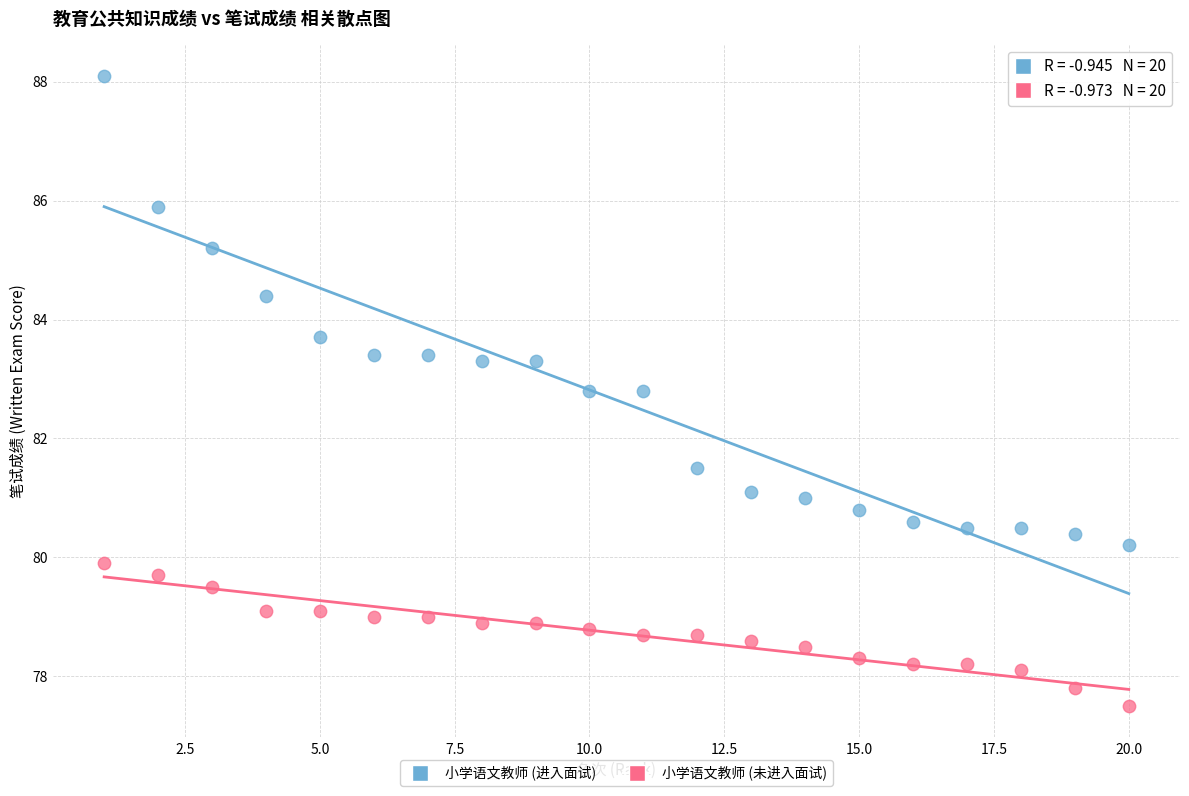

Across all data points, what is the range of X values (max minus min)?

19.0